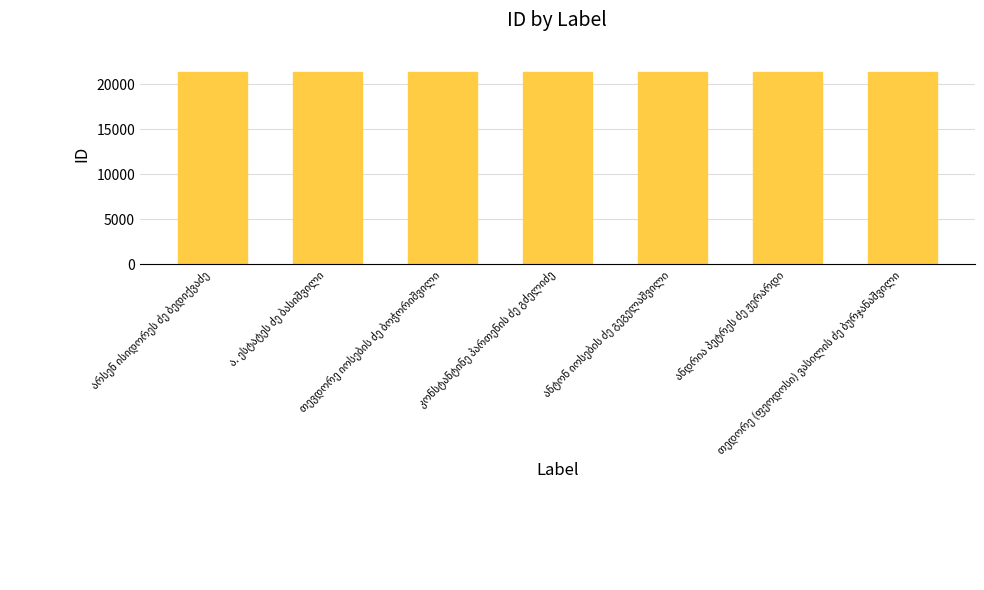

What is the sum of all values?

149958